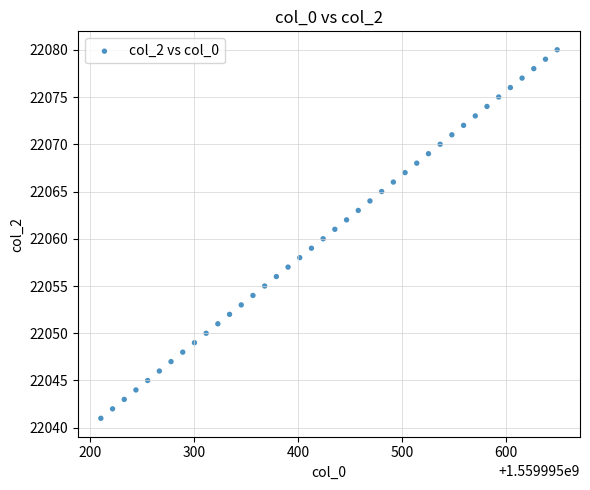

What is the range of Y values (max minus min)?

39